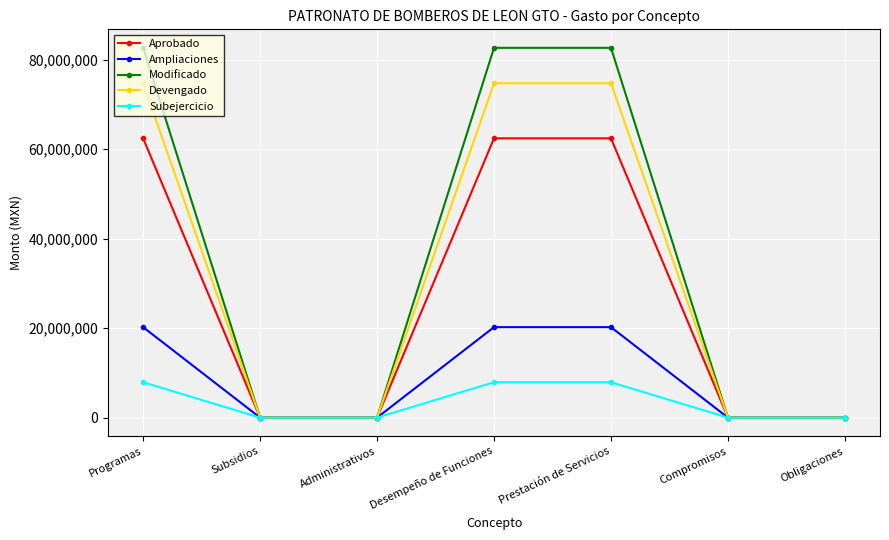

Which series has the largest range (max minus min)?

Modificado